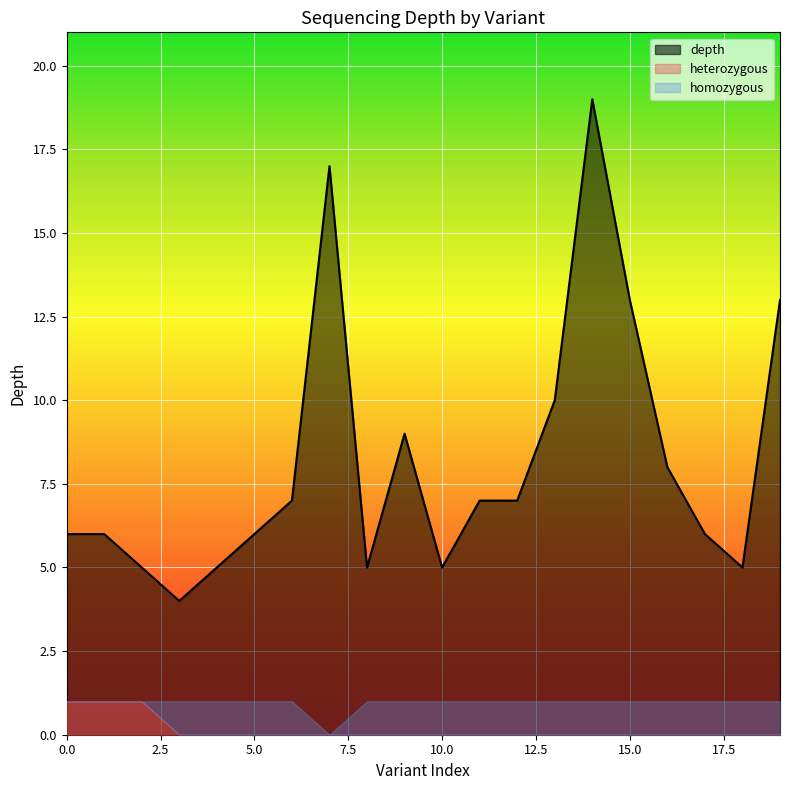

Reading left to right, transcribe all the data shown in this chart.

depth: 6	6	5	4	5	6	7	17	5	9	5	7	7	10	19	13	8	6	5	13
heterozygous_count: 1	1	1	0	0	0	0	0	0	0	0	0	0	0	0	0	0	0	0	0
homozygous_count: 0	0	0	1	1	1	1	0	1	1	1	1	1	1	1	1	1	1	1	1